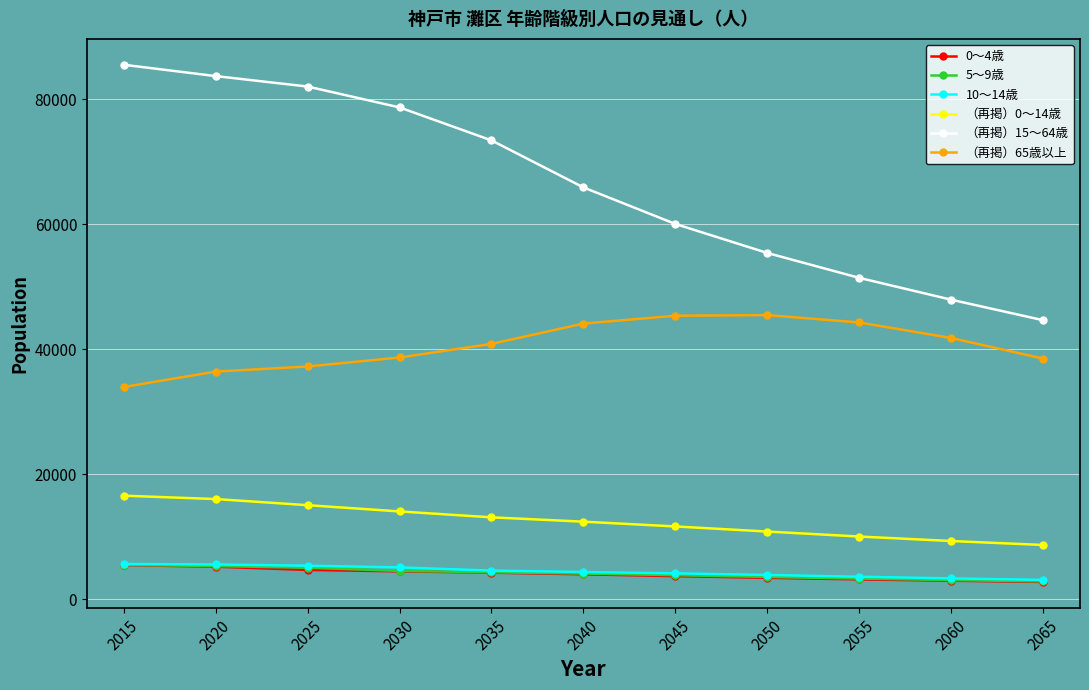

The value of （再掲）65歳以上 at 2055 is 71019.6. True or false?

False